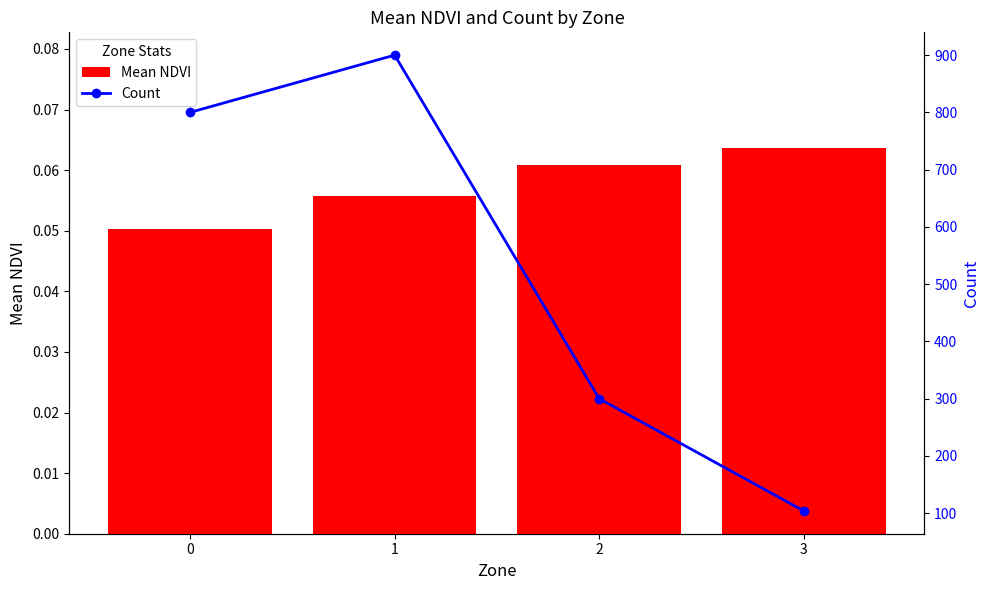

Reading right to left, what are all the values shown in this chart?

Mean NDVI: 0.1	0.1	0.1	0.1
Count: 104.0	300.0	900.0	800.0